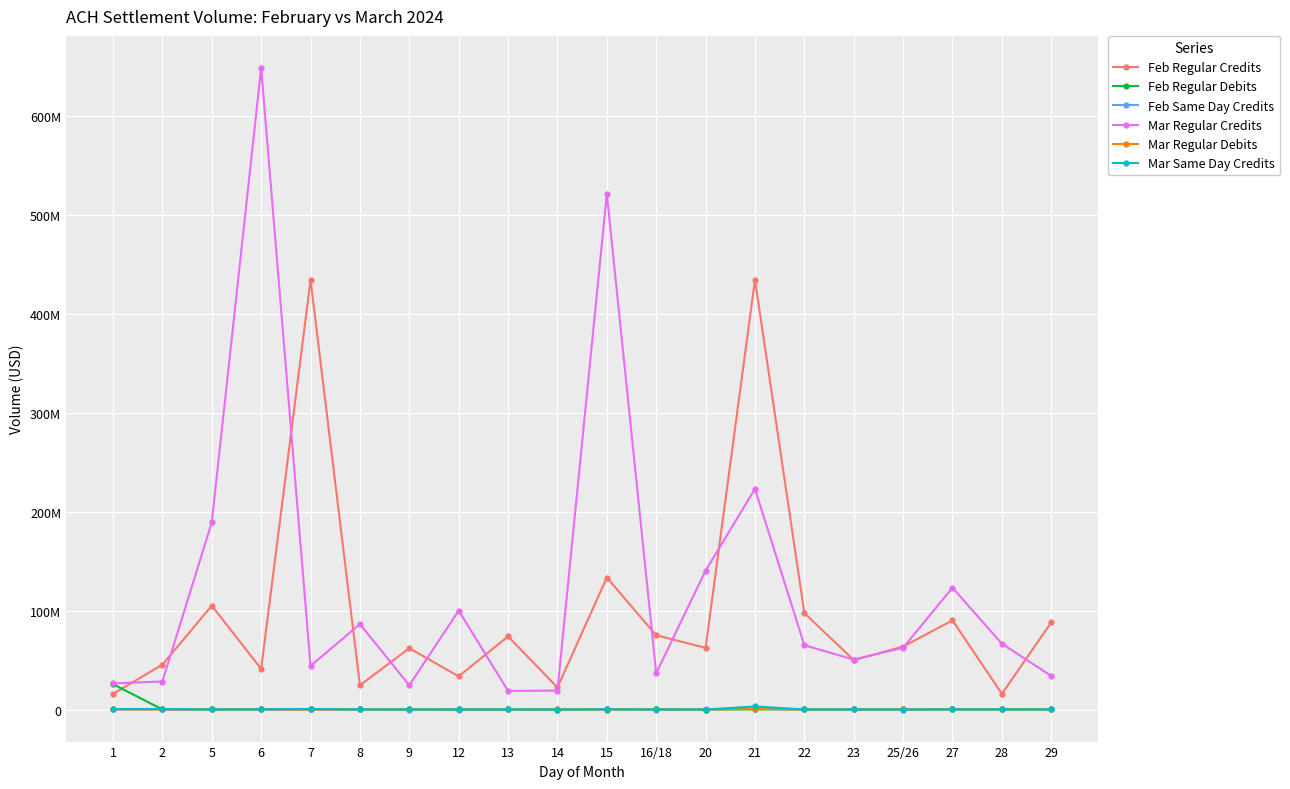

What are all the series names shown in the legend?

Feb Regular Credits, Feb Regular Debits, Feb Same Day Credits, Mar Regular Credits, Mar Regular Debits, Mar Same Day Credits